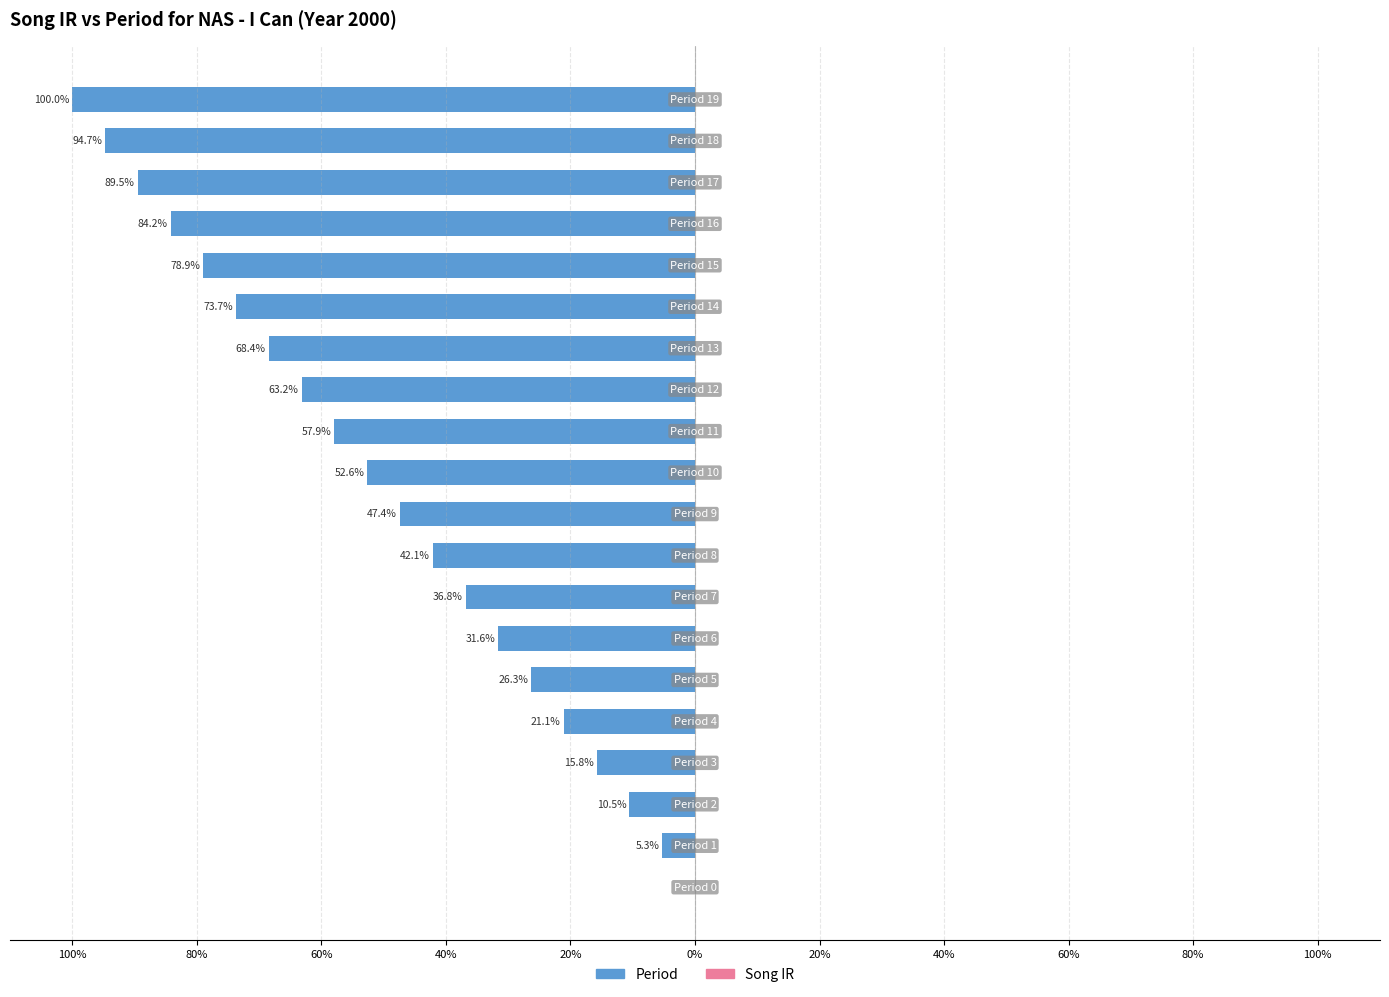

Are the bars horizontal?

Yes